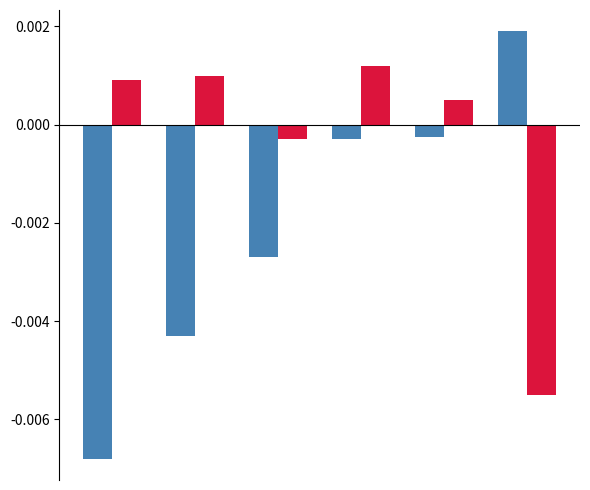

How many bars are there in each group?

2